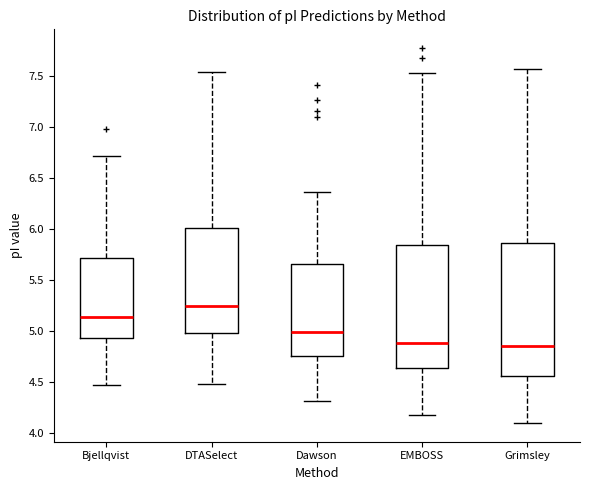

Which box is the tallest, from its lower edge to its upper edge?

Grimsley